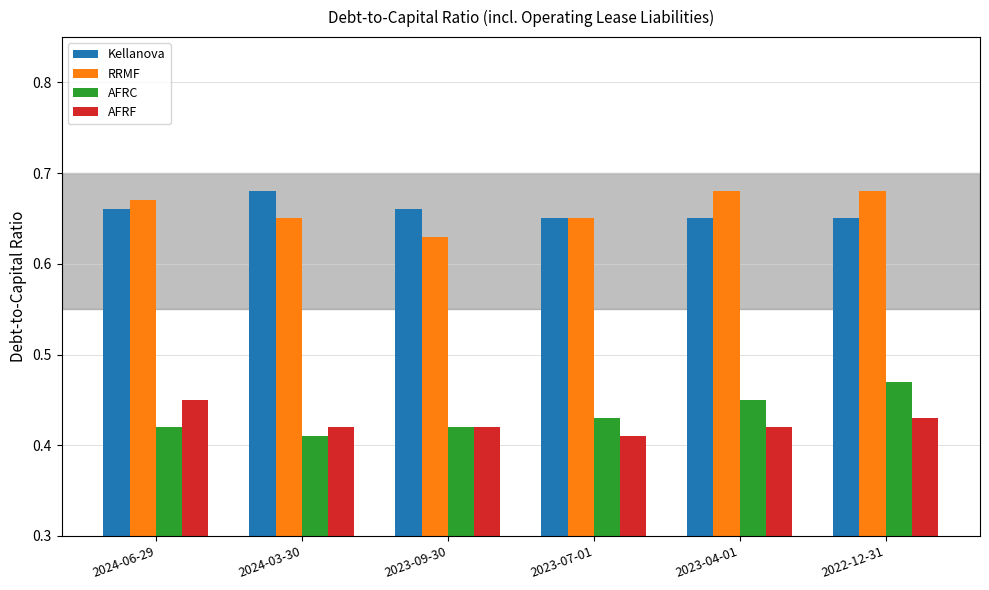

Is it true that RRMF equals 1.1 at 2024-06-29?

False